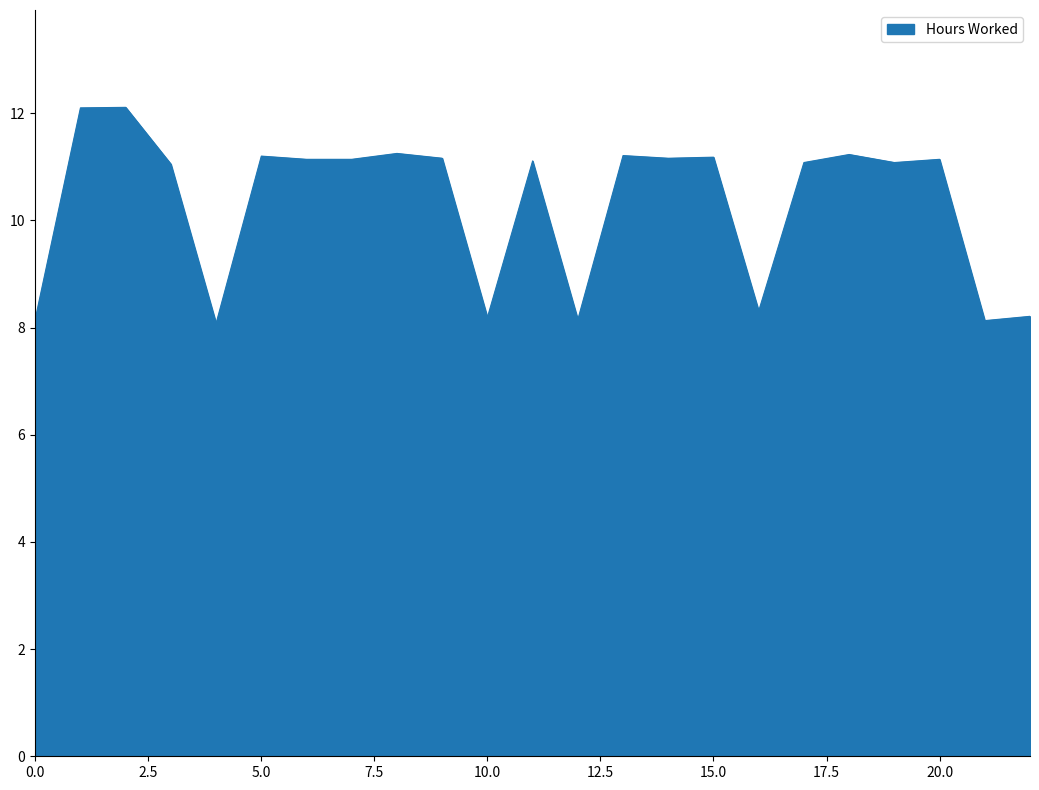

What is the difference between the maximum and minimum values?

4.0